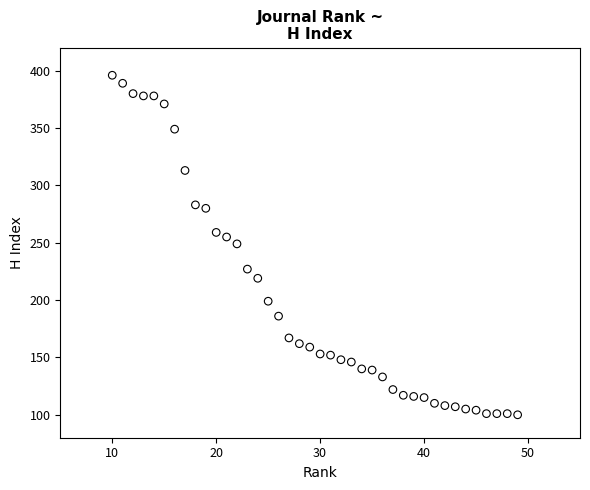

What is the range of Y values (max minus min)?

296